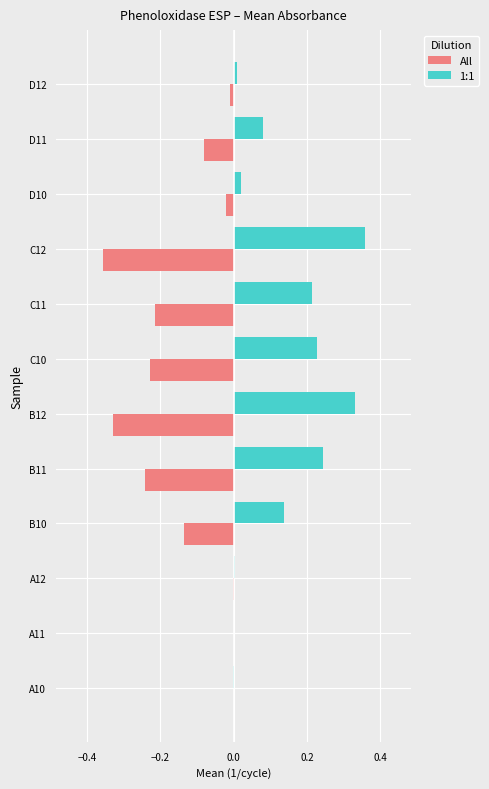

Which category has the highest value in the 1:1 series?

C12